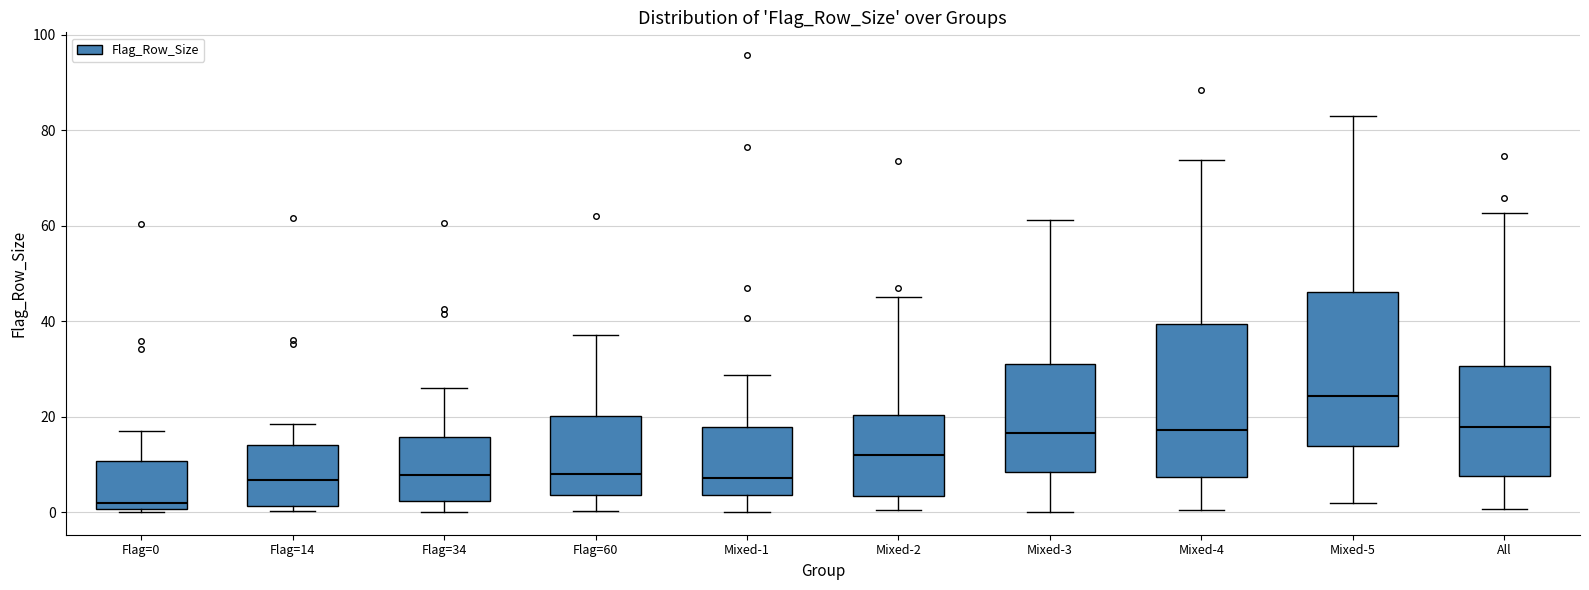

Reading left to right, read every box against the y-axis: the position of its median line, the range the box covers, and the ends of its whiskers. The values are not printed on the chart, so give them approximately, as read against the axis.

Flag=0: median 2, box 0 to 10, whiskers 0 (just below the box's lower edge) to 18
Flag=14: median 6, box 2 to 14, whiskers 0 to 18
Flag=34: median 8, box 2 to 16, whiskers 0 to 26
Flag=60: median 8, box 4 to 20, whiskers 0 to 38
Mixed-1: median 8, box 4 to 18, whiskers 0 to 28
Mixed-2: median 12, box 4 to 20, whiskers 0 to 46
Mixed-3: median 16, box 8 to 30, whiskers 0 to 62
Mixed-4: median 18, box 8 to 40, whiskers 0 to 74
Mixed-5: median 24, box 14 to 46, whiskers 2 to 82
All: median 18, box 8 to 30, whiskers 0 to 62